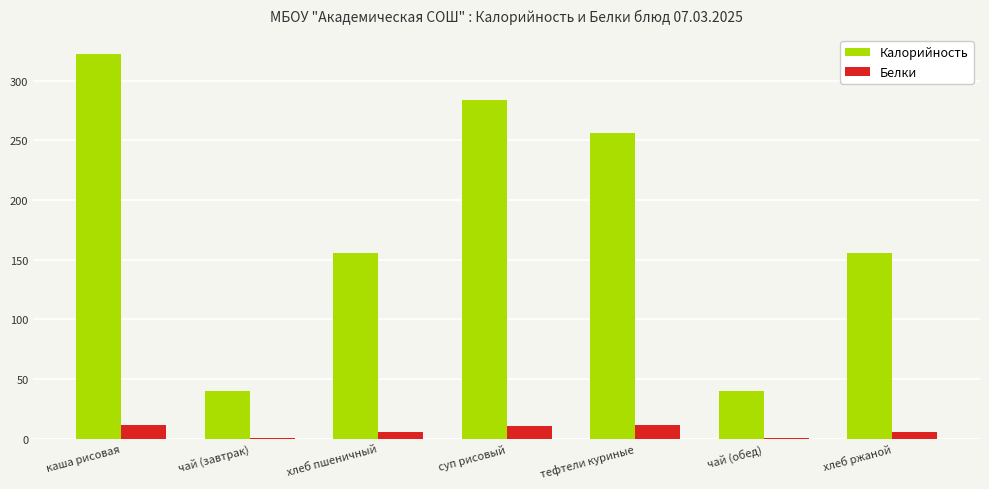

What value does the Калорийность series have at суп рисовый?

284.0